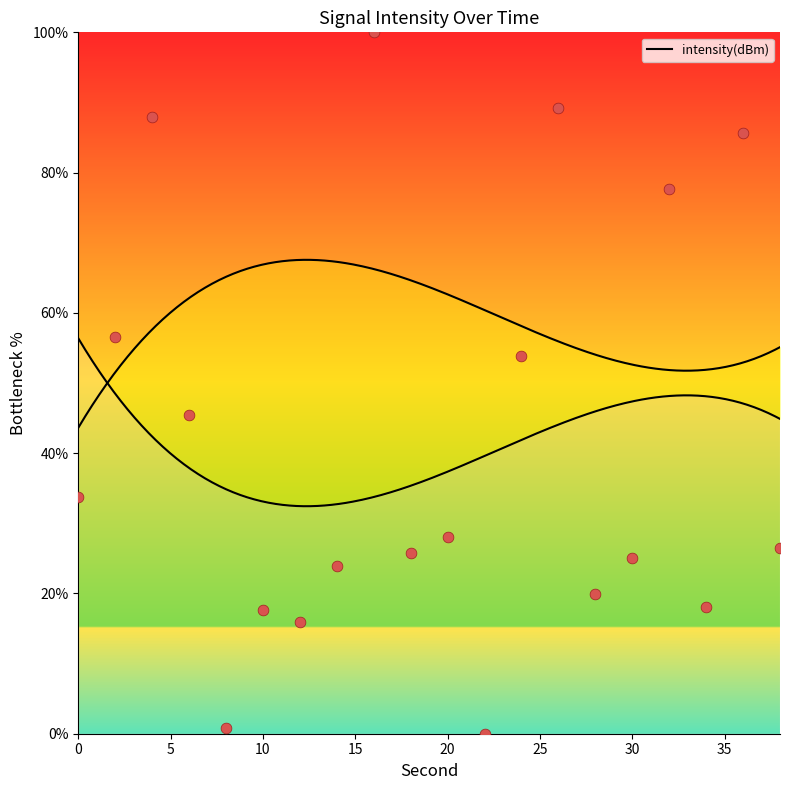

Which has a higher value, 28 or 30?

30